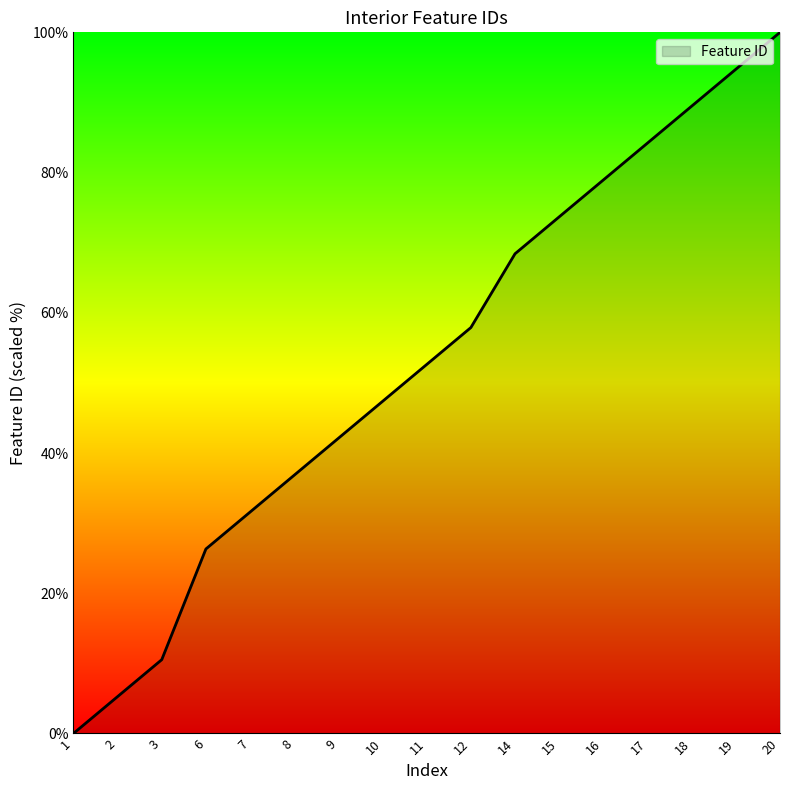

List the labels in order of value, smallest first.

1, 2, 3, 6, 7, 8, 9, 10, 11, 12, 14, 15, 16, 17, 18, 19, 20